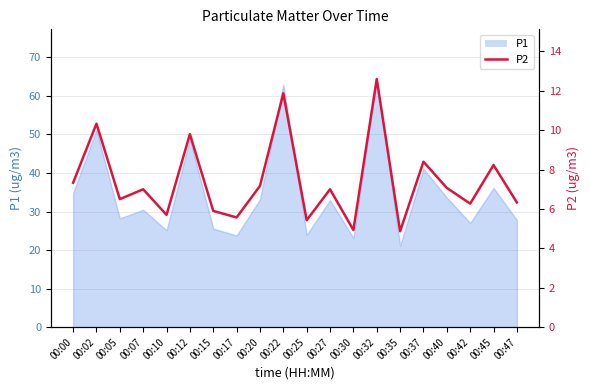

Does the chart display data point markers on the line(s)?

No